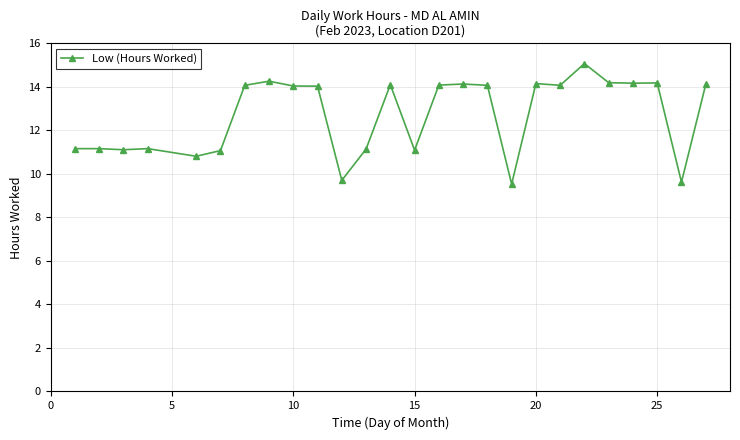

What is the smallest value displayed?

9.5